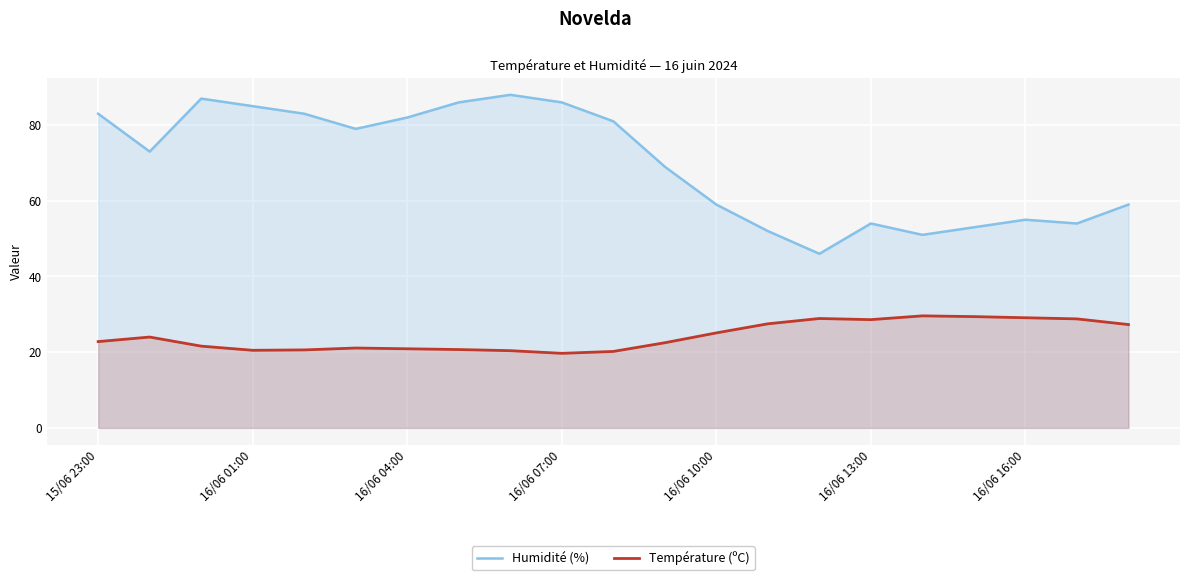

Is it true that Température (ºC) equals 20.9 at 16/06 04:00?

True